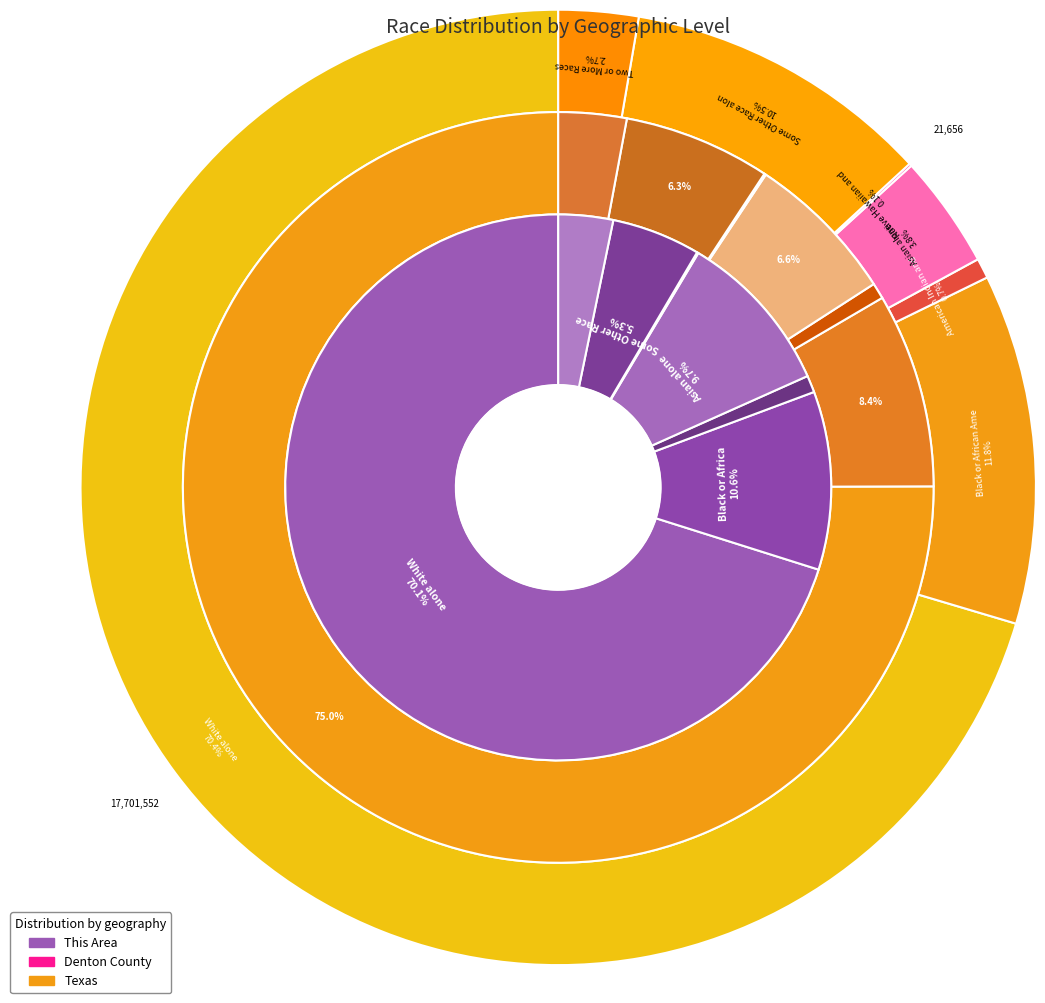

Count the number of slices in the pie.

7